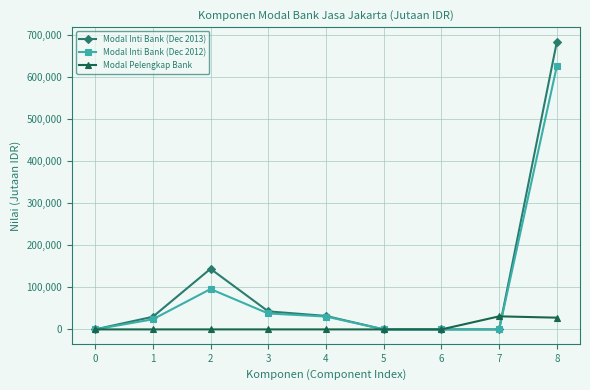

At which label is Modal Pelengkap Bank closest to 15550?

8